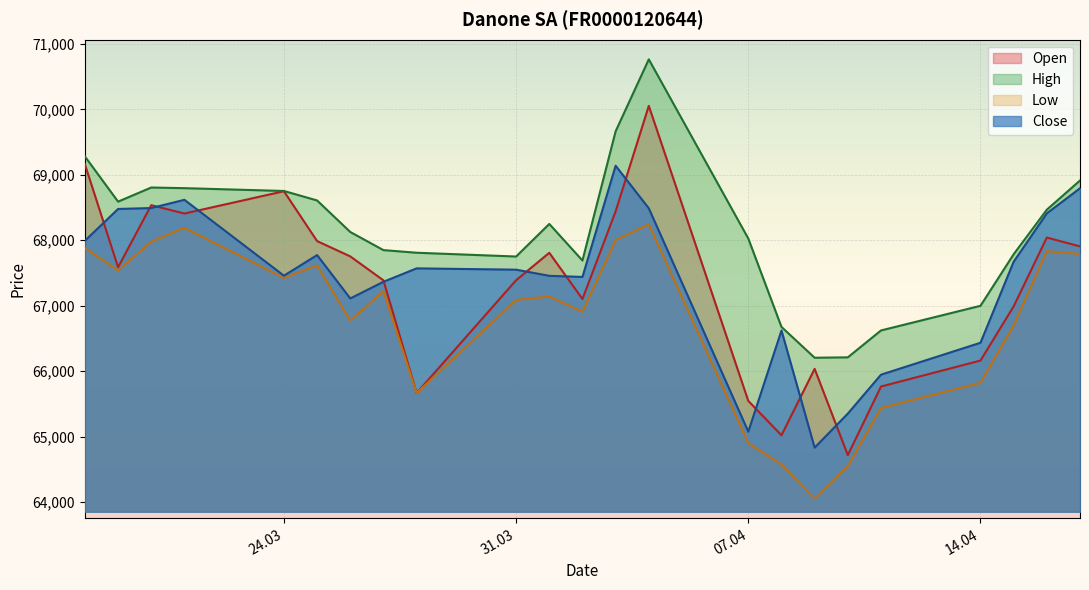

Between 26.03.2025 and 25.03.2025, which is larger?

25.03.2025